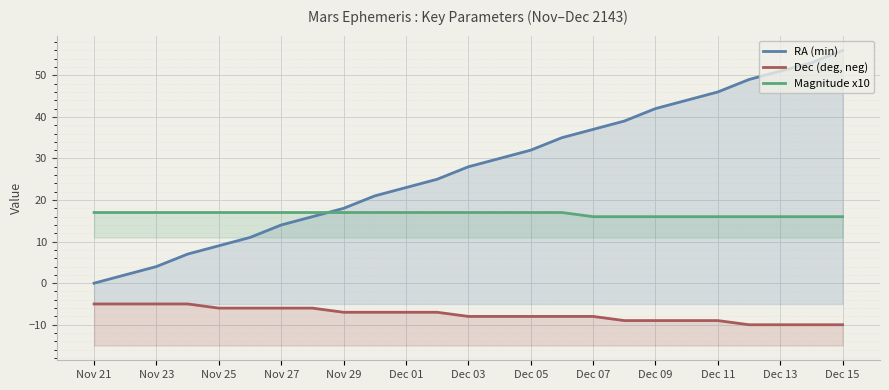

The value of Magnitude x10 at Dec 15 is 8. True or false?

False